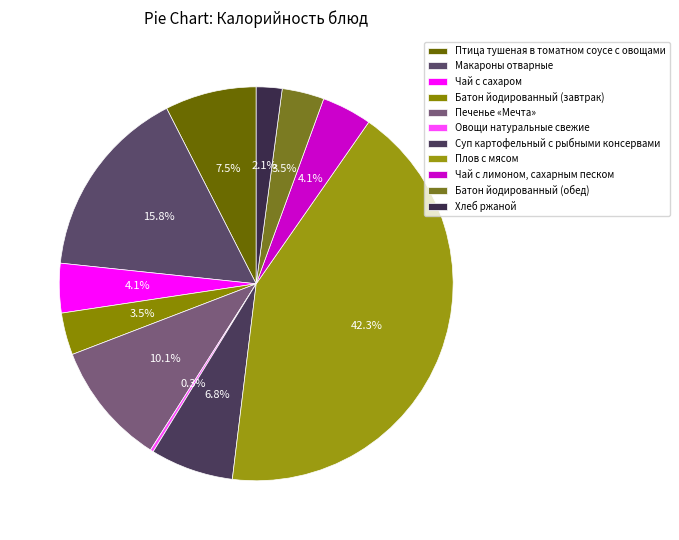

Approximately how many times larger is the value at Суп картофельный с рыбными консервами compared to Хлеб ржаной?

3.2